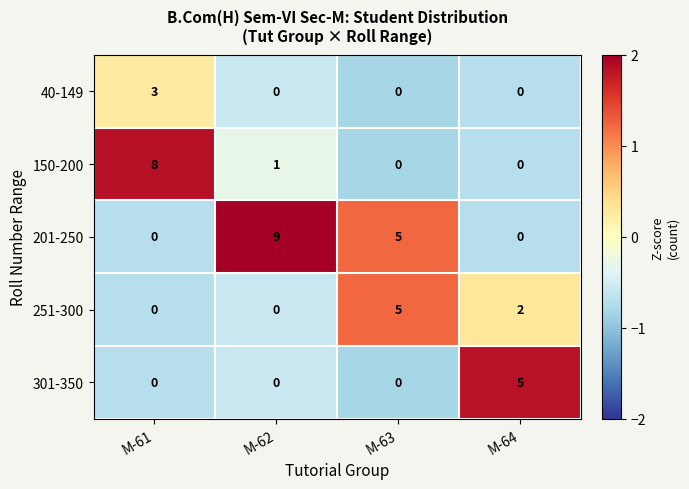

At which category does the chart reach its peak across all series?

M-62